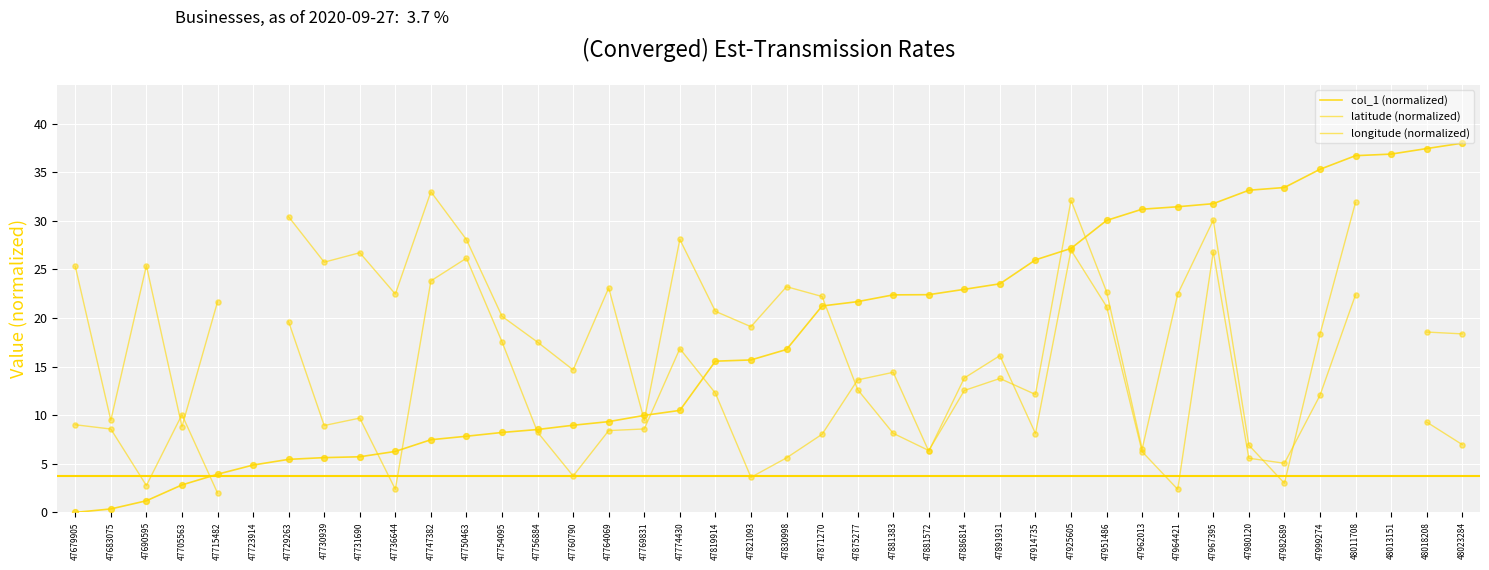

Which series has the largest total across all categories?

col_1 (normalized)